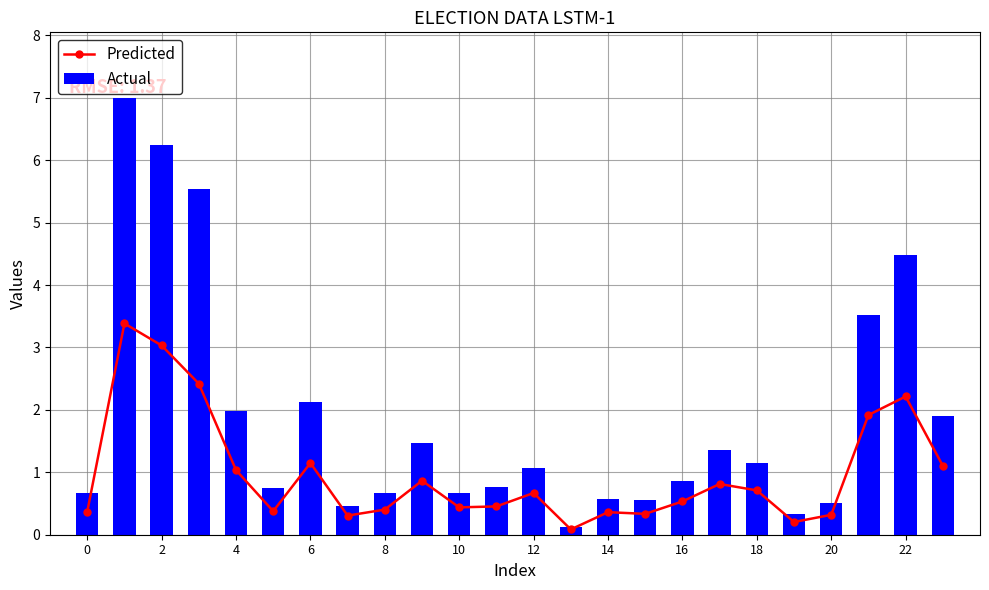

What is the difference between the maximum and minimum values in the Predicted series?

3.3